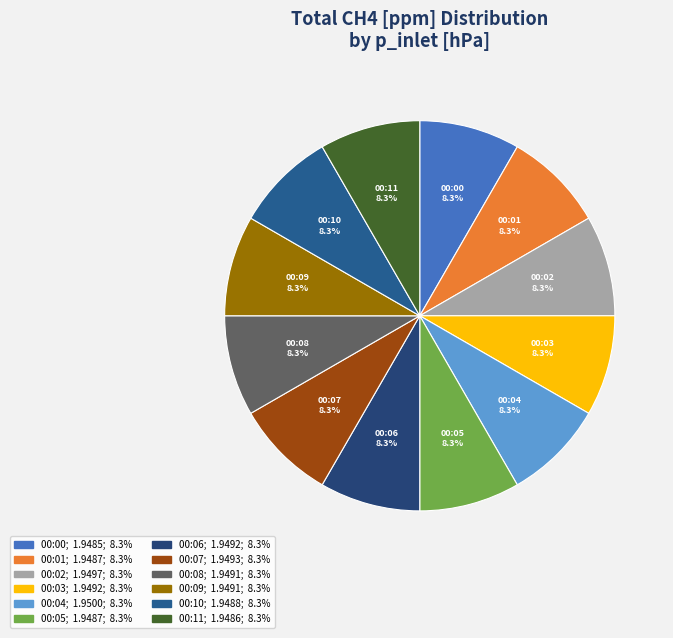

Is there a majority slice in this chart?

No